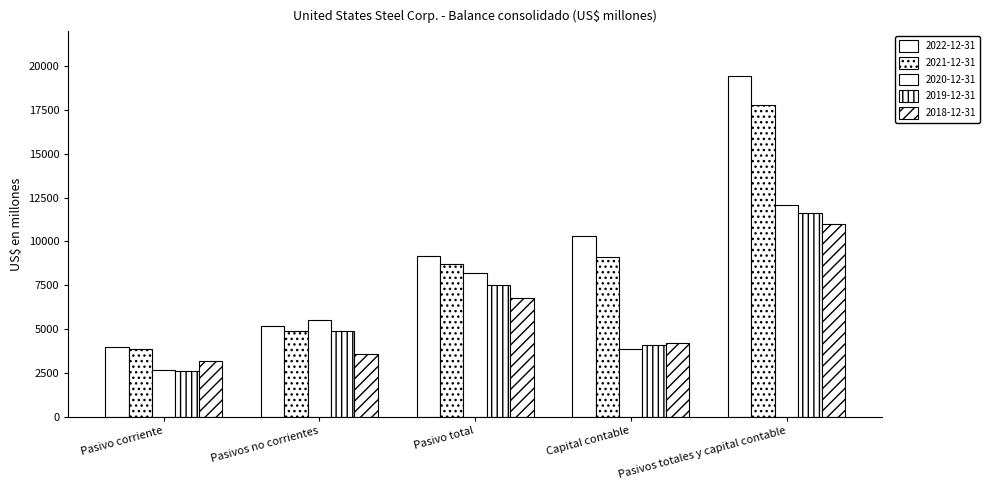

At which label does 2019-12-31 first exceed 4890?

Pasivo total